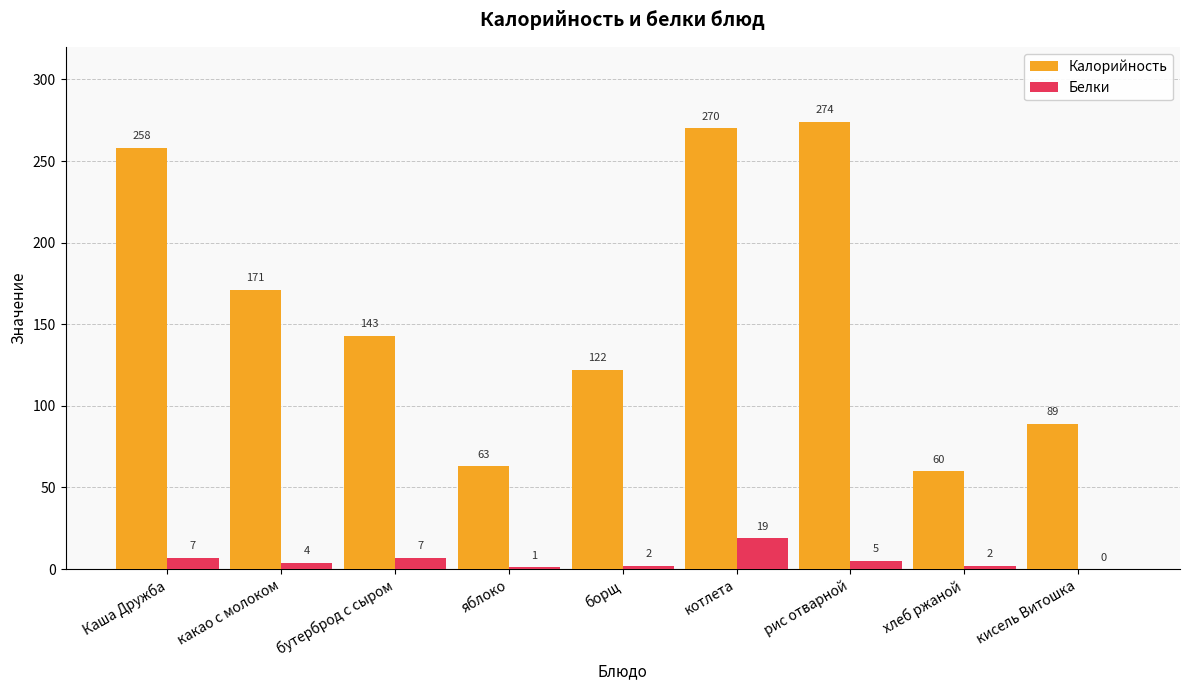

What value does the Калорийность series have at хлеб ржаной, to the nearest 50?

50